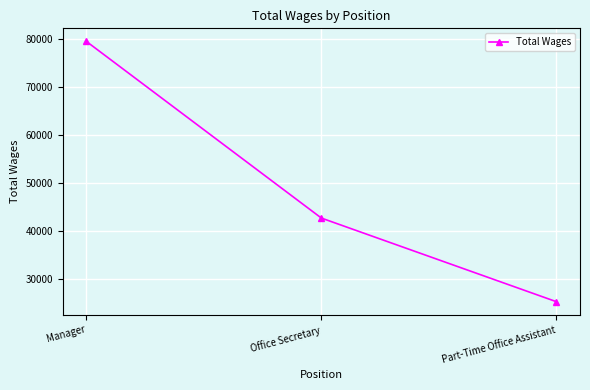

Reading right to left, list all the values displayed in this chart.

Part-Time Office Assistant=25231	Office Secretary=42640	Manager=79420